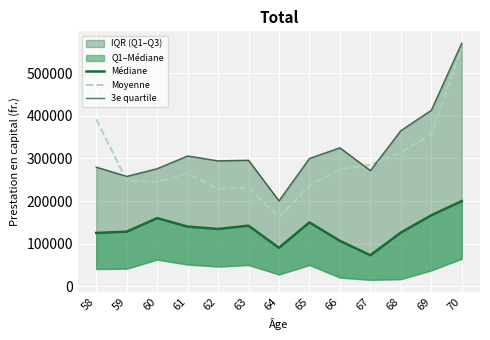

The value of Moyenne at 59 is 248245.3. True or false?

True